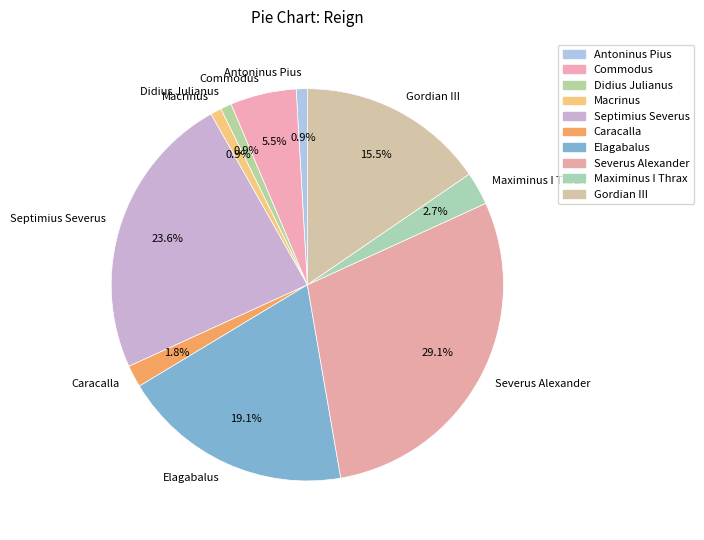

Count the number of slices in the pie.

10